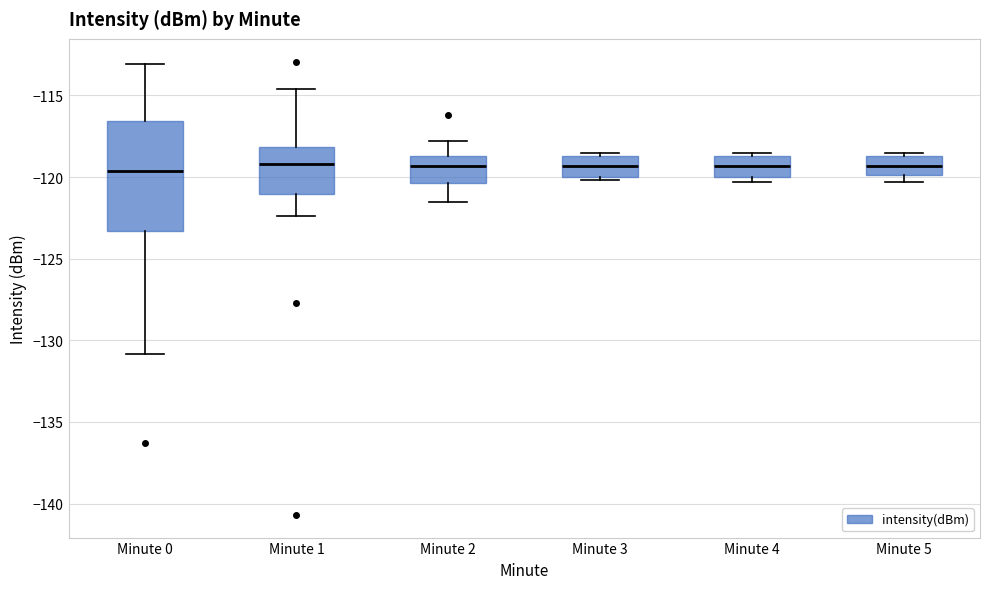

Reading left to right, transcribe this box plot: for each box, give where its median line is, the range the box spans, and where its two whiskers end, as read against the y-axis. The values are not printed on the chart, so give them approximately, as read against the axis.

Minute 0: median -119.5, box -123.5 to -116.5, whiskers -131.0 to -113.0
Minute 1: median -119.0, box -121.0 to -118.0, whiskers -122.5 to -114.5
Minute 2: median -119.5, box -120.5 to -118.5, whiskers -121.5 to -118.0
Minute 3: median -119.5, box -120.0 to -118.5, whiskers -120.0 (just below the box's lower edge) to -118.5 (just above the box's upper edge)
Minute 4: median -119.5, box -120.0 to -118.5, whiskers -120.5 to -118.5 (just above the box's upper edge)
Minute 5: median -119.5, box -120.0 to -118.5, whiskers -120.5 to -118.5 (just above the box's upper edge)